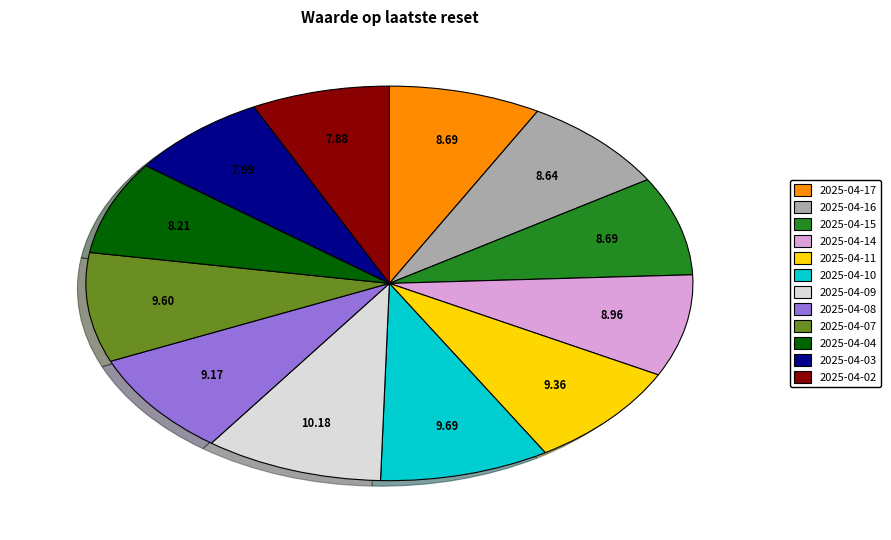

Combined, do 2025-04-11 and 2025-04-09 account for over 50%?

No